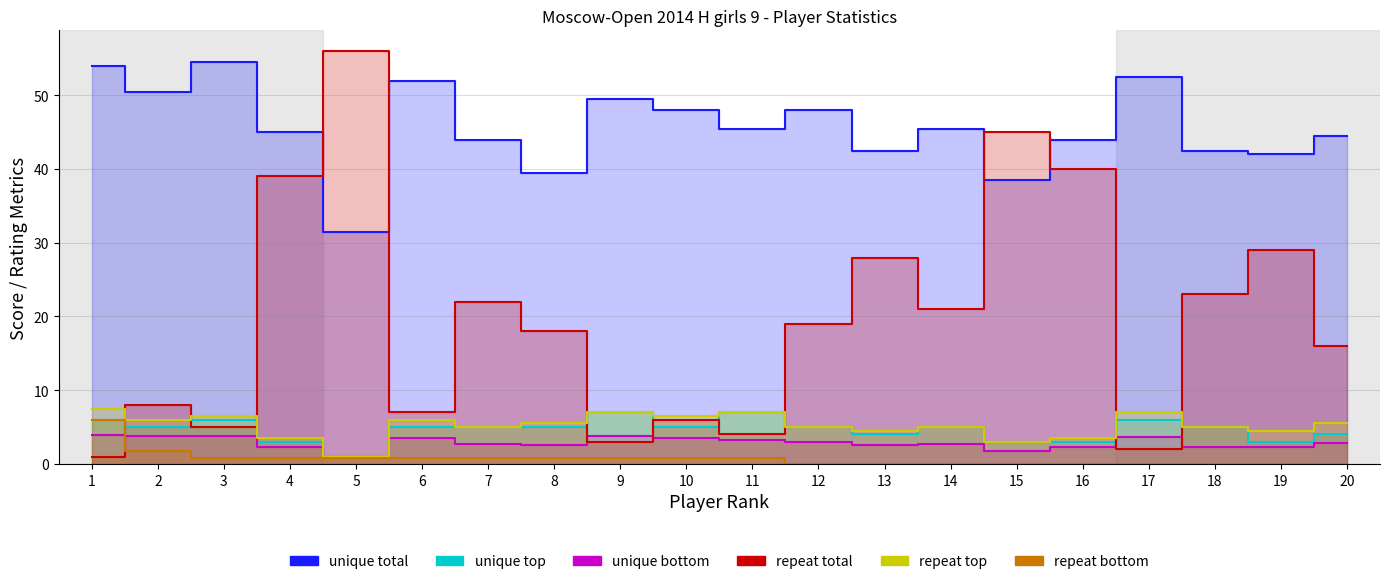

What are all the series names shown in the legend?

unique total, unique top, unique bottom, repeat total, repeat top, repeat bottom